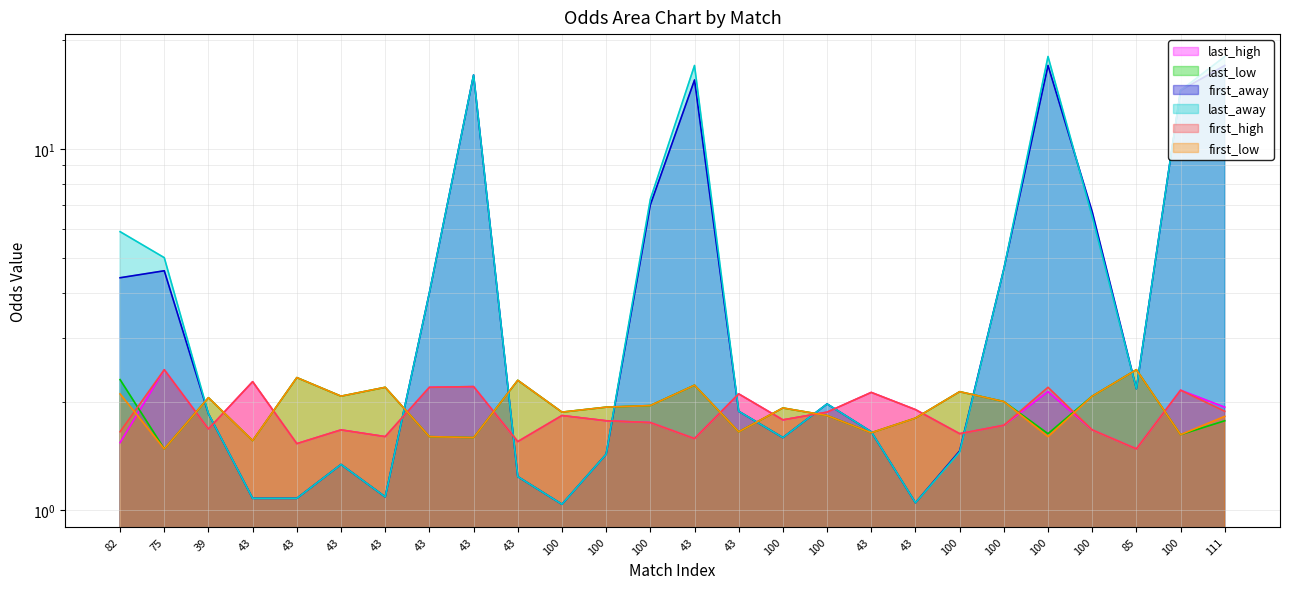

Reading left to right, list all the values displayed in this chart.

last_high: 82=1.5	75=2.5	39=1.7	43=2.3	43=1.5	43=1.7	43=1.6	43=2.2	43=2.2	43=1.6	100=1.8	100=1.8	100=1.8	43=1.6	43=2.1	100=1.8	100=1.9	43=2.1	43=1.9	100=1.6	100=1.7	100=2.1	100=1.7	85=1.5	100=2.1	111=1.9
last_low: 82=2.3	75=1.5	39=2.0	43=1.6	43=2.3	43=2.1	43=2.2	43=1.6	43=1.6	43=2.3	100=1.9	100=1.9	100=1.9	43=2.2	43=1.6	100=1.9	100=1.8	43=1.6	43=1.8	100=2.1	100=2.0	100=1.6	100=2.1	85=2.5	100=1.6	111=1.8
first_away: 82=4.4	75=4.6	39=1.9	43=1.1	43=1.1	43=1.3	43=1.1	43=4.0	43=16.0	43=1.2	100=1.0	100=1.4	100=7.0	43=15.5	43=1.9	100=1.6	100=2.0	43=1.6	43=1.1	100=1.5	100=4.7	100=17.0	100=6.7	85=2.2	100=14.5	111=17.0
last_away: 82=5.9	75=5.0	39=1.9	43=1.1	43=1.1	43=1.3	43=1.1	43=4.0	43=16.0	43=1.2	100=1.0	100=1.4	100=7.2	43=17.0	43=1.9	100=1.6	100=2.0	43=1.6	43=1.1	100=1.4	100=4.7	100=18.0	100=6.5	85=2.2	100=14.5	111=18.0
first_high: 82=1.6	75=2.5	39=1.7	43=2.3	43=1.5	43=1.7	43=1.6	43=2.2	43=2.2	43=1.6	100=1.8	100=1.8	100=1.8	43=1.6	43=2.1	100=1.8	100=1.9	43=2.1	43=1.9	100=1.6	100=1.7	100=2.2	100=1.7	85=1.5	100=2.1	111=1.9
first_low: 82=2.1	75=1.5	39=2.0	43=1.6	43=2.3	43=2.1	43=2.2	43=1.6	43=1.6	43=2.3	100=1.9	100=1.9	100=1.9	43=2.2	43=1.6	100=1.9	100=1.8	43=1.6	43=1.8	100=2.1	100=2.0	100=1.6	100=2.1	85=2.5	100=1.6	111=1.8